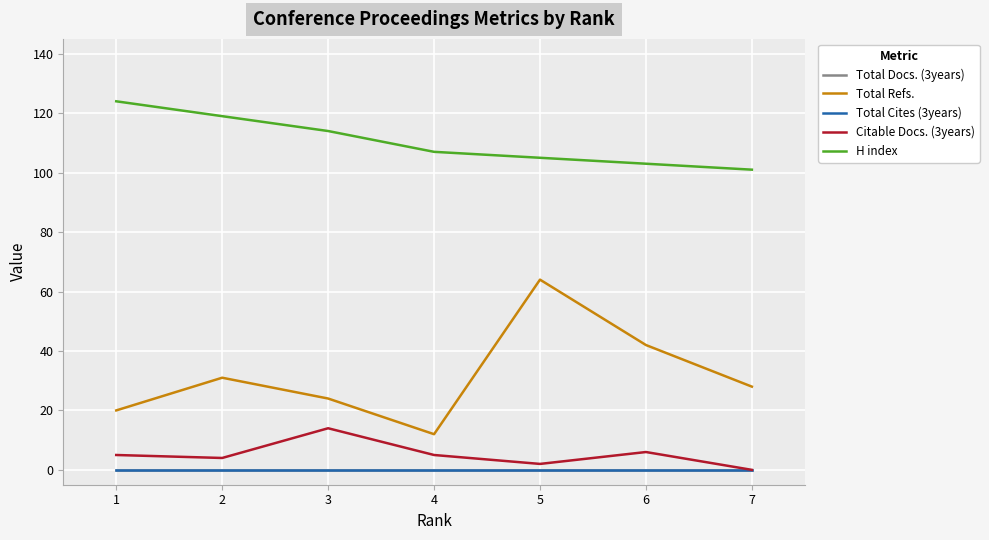

Rank the categories by Total Refs. value from lowest to highest.

4, 1, 3, 7, 2, 6, 5